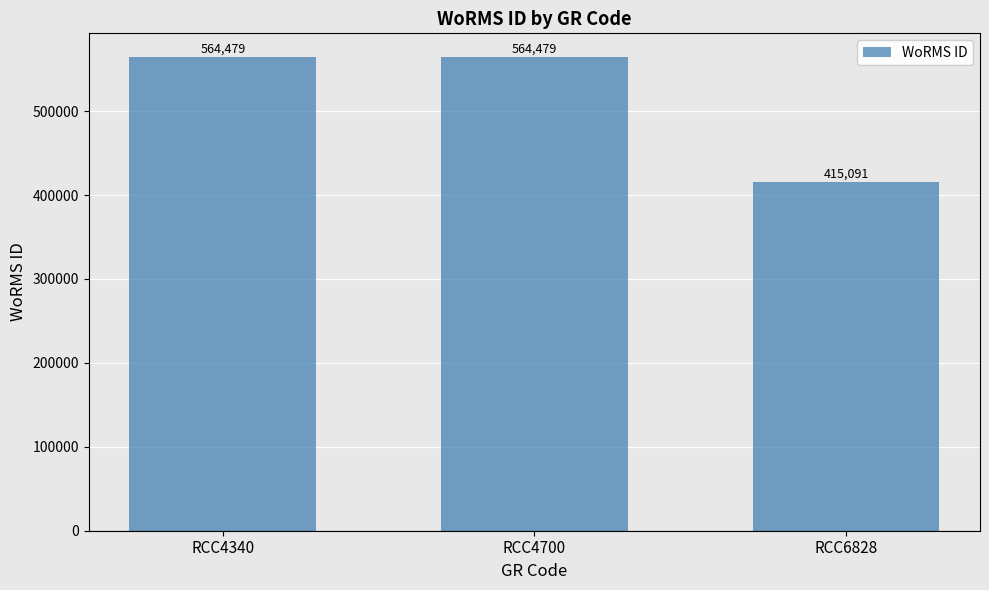

At which category does the chart reach its minimum across all series?

RCC6828